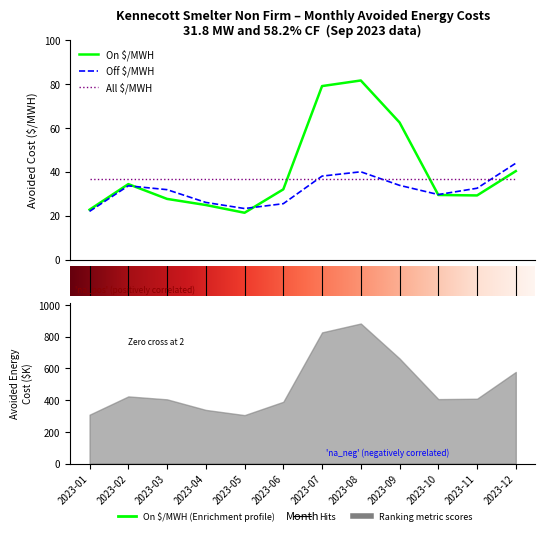

Between 2023-06 and 2023-09, which is larger?

2023-09